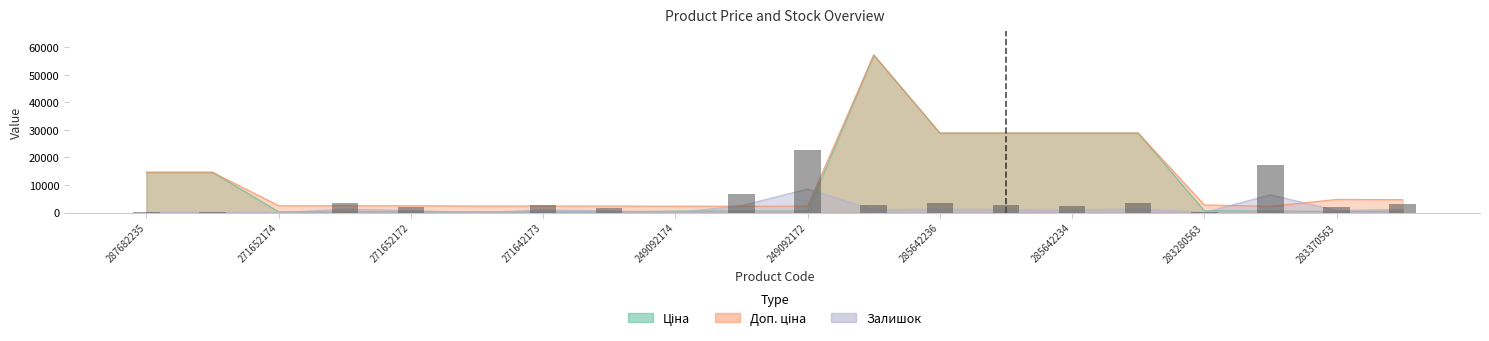

What is the label of the 6th bar from the left?

271642174